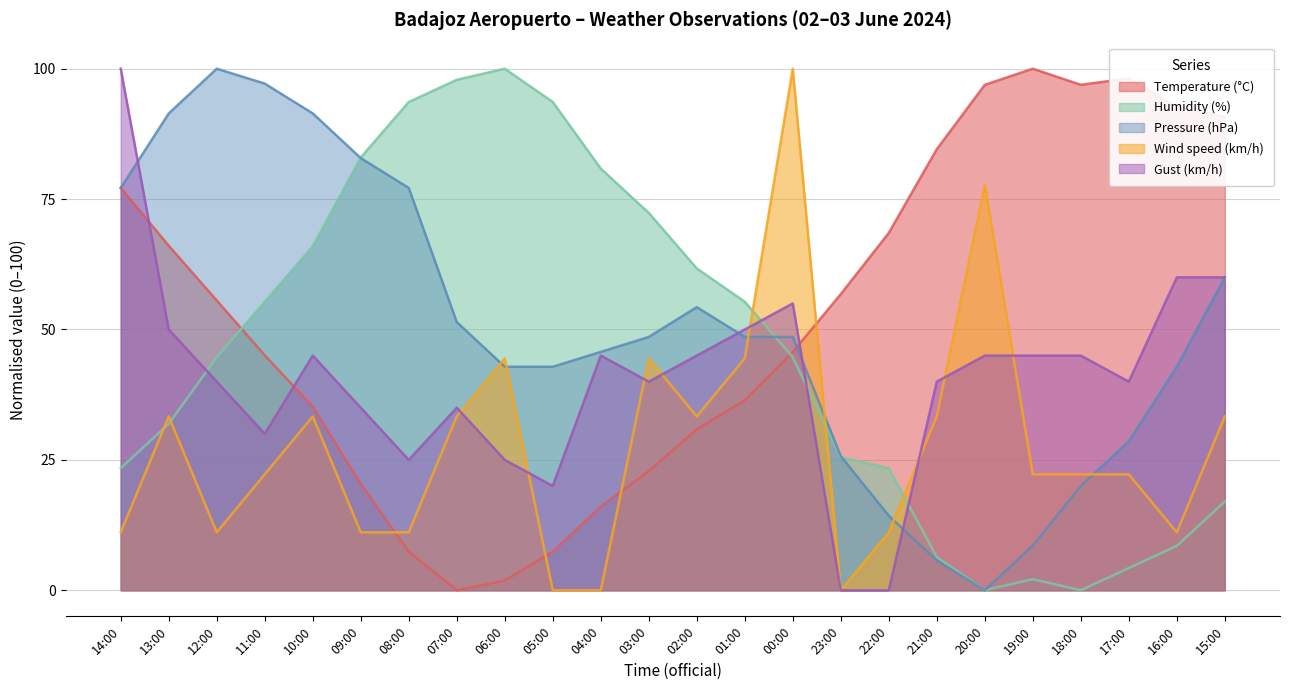

How many lines are shown in the chart?

5